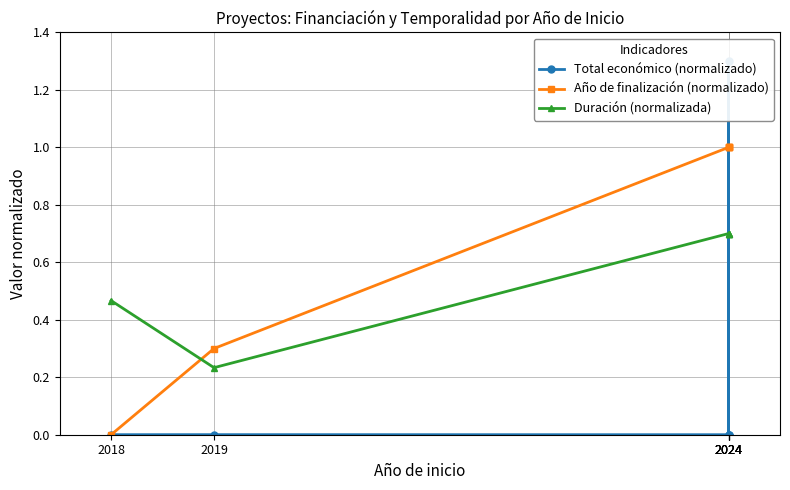

Reading right to left, transcribe all the data shown in this chart.

Total económico (normalizado): 2024=0.0	2024=0.0	2024=1.3	2024=0.0	2019=0.0	2018=0.0
Año de finalización (normalizado): 2024=1.0	2024=1.0	2024=1.0	2024=1.0	2019=0.3	2018=0.0
Duración (normalizada): 2024=0.7	2024=0.7	2024=0.7	2024=0.7	2019=0.2	2018=0.5